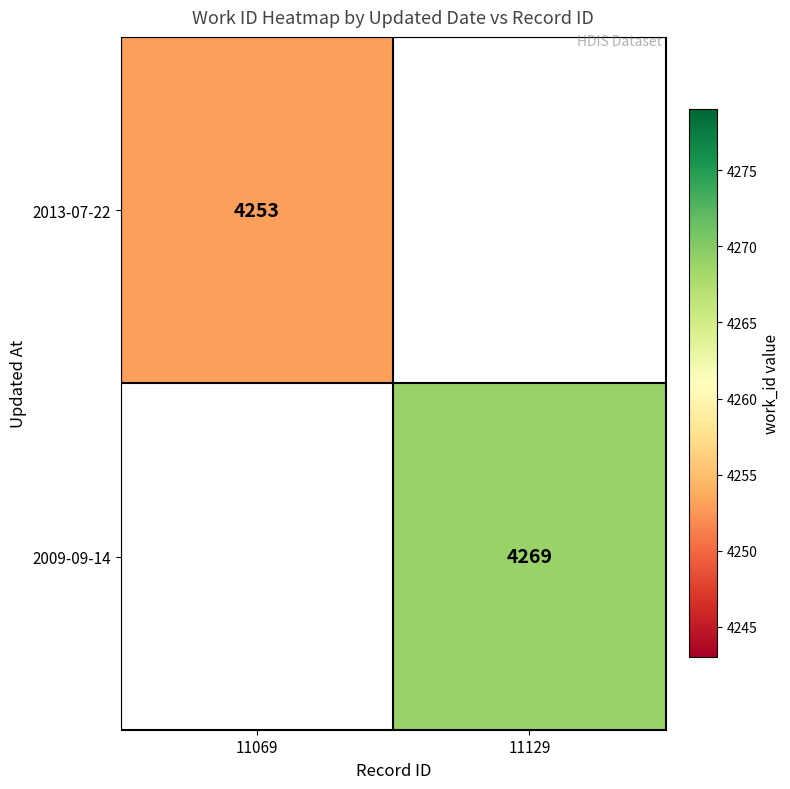

Is it true that 2009-09-14 equals 4269 at 11129?

True